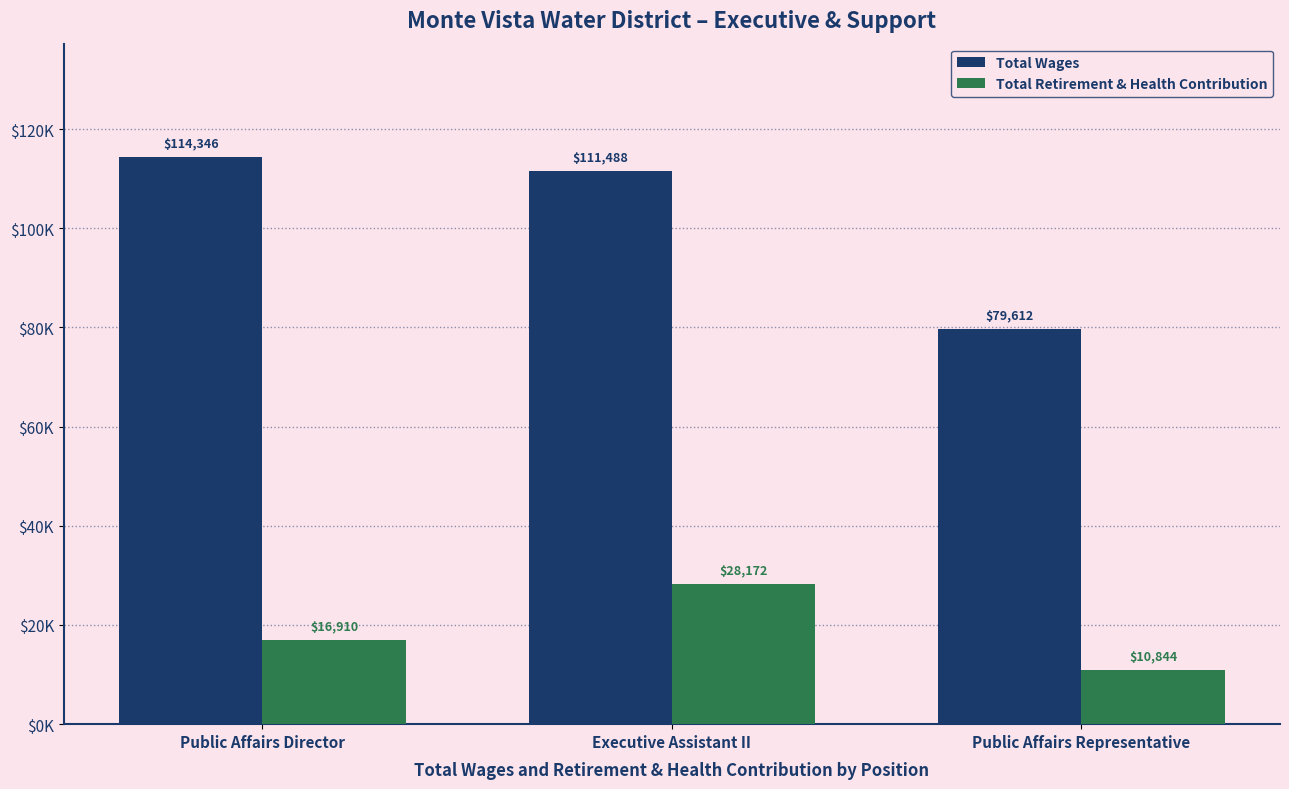

What is the sum of all Total Wages values?

305446